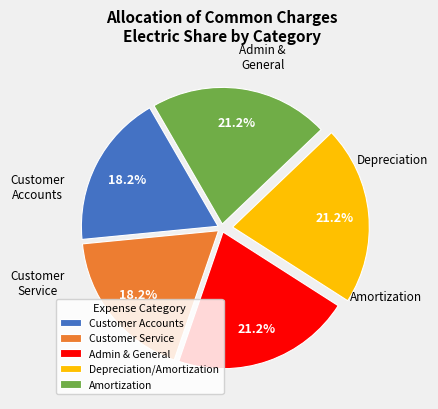

To the nearest percent, what portion does Customer Accounts represent?

18%